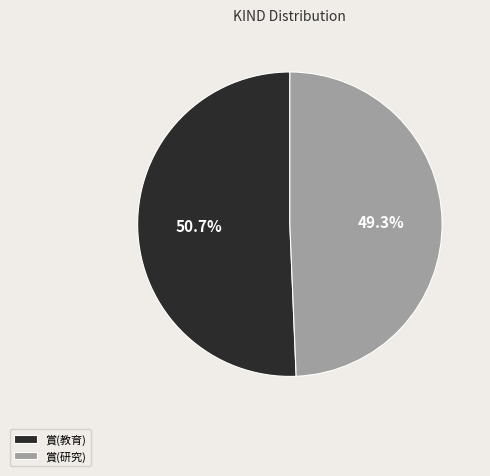

Between 賞(教育) and 賞(研究), which is larger?

賞(教育)